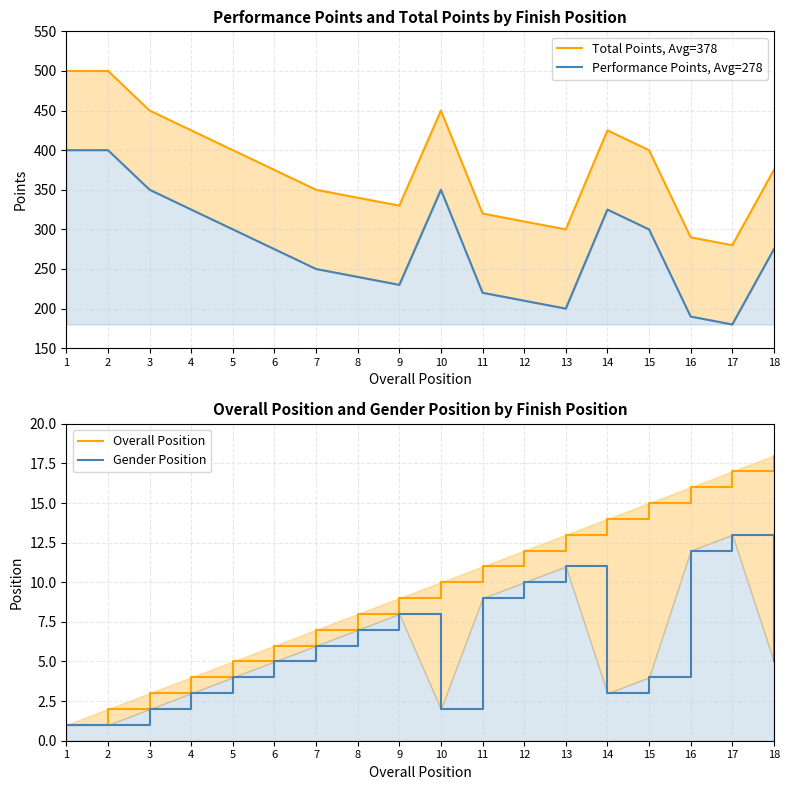

Where is the first local maximum for Performance Points, Avg=278?

10